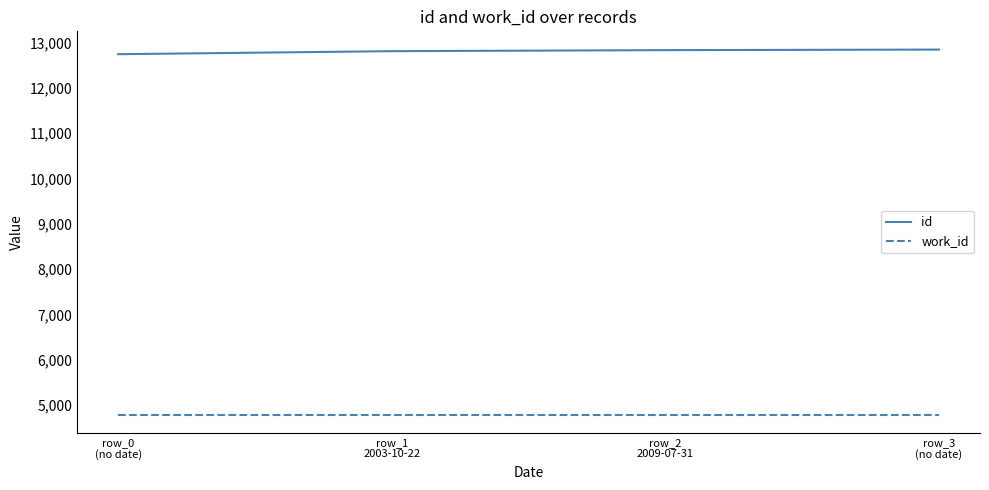

What is the sum of all work_id values?

19140